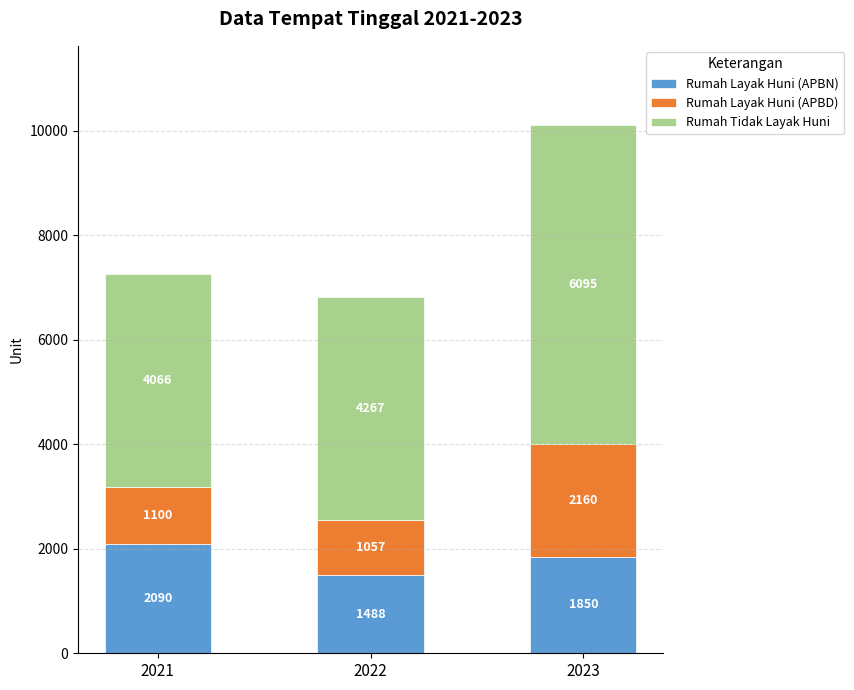

Which category has the lowest value in the Rumah Layak Huni (APBN) series?

2022